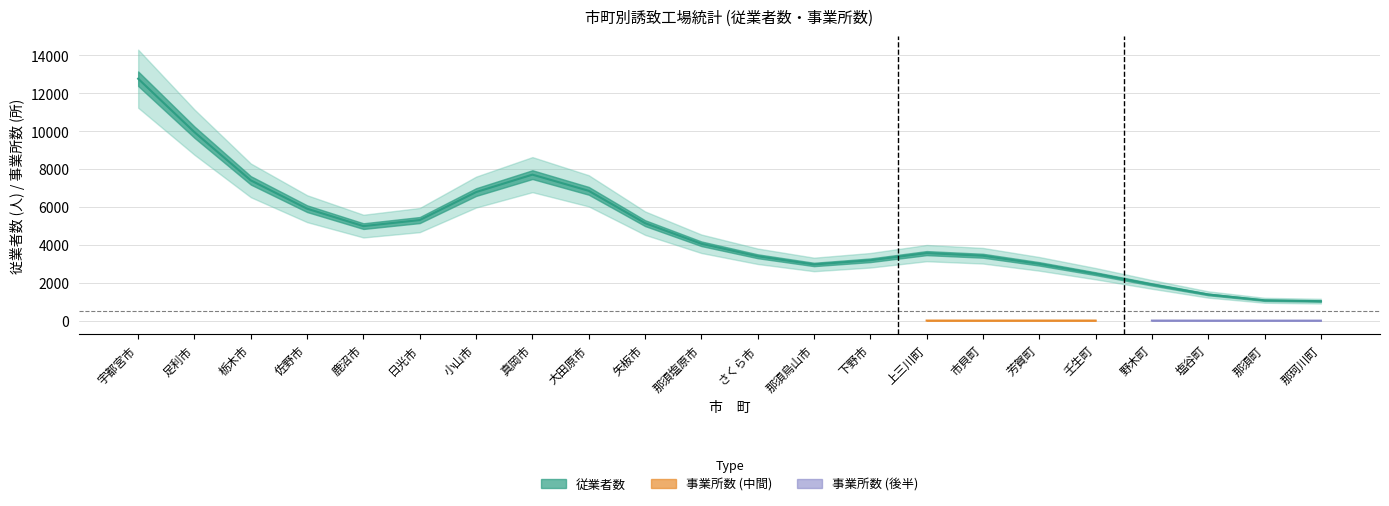

Is the value of 従業者数 at 市貝町 greater than the value of 事業所数合計 at 上三川町?

Yes